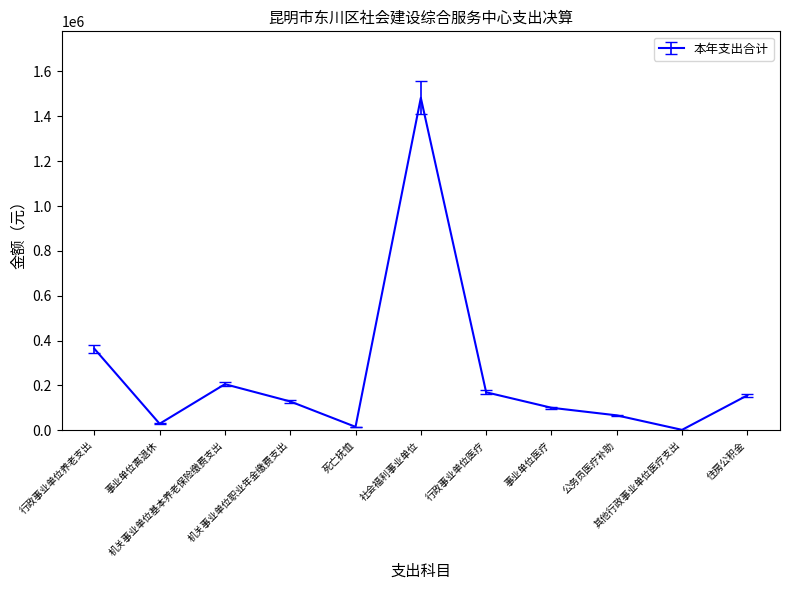

Count the number of data series in this chart.

1